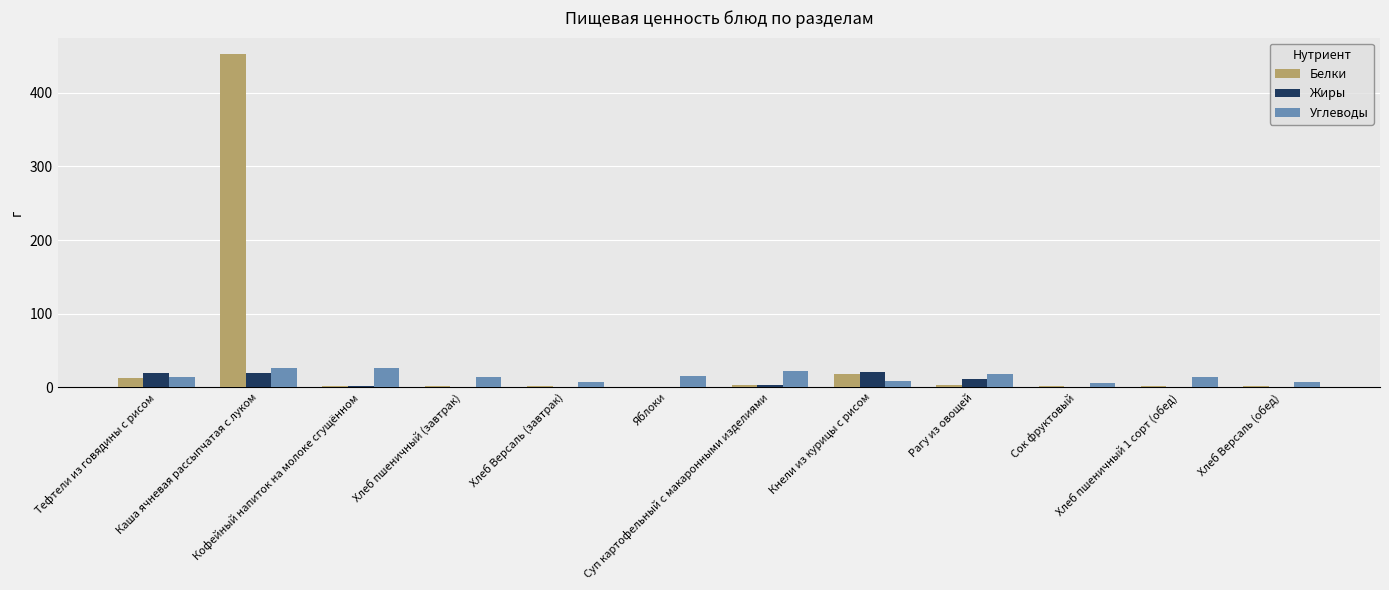

What is the average value of the Жиры series?

6.5